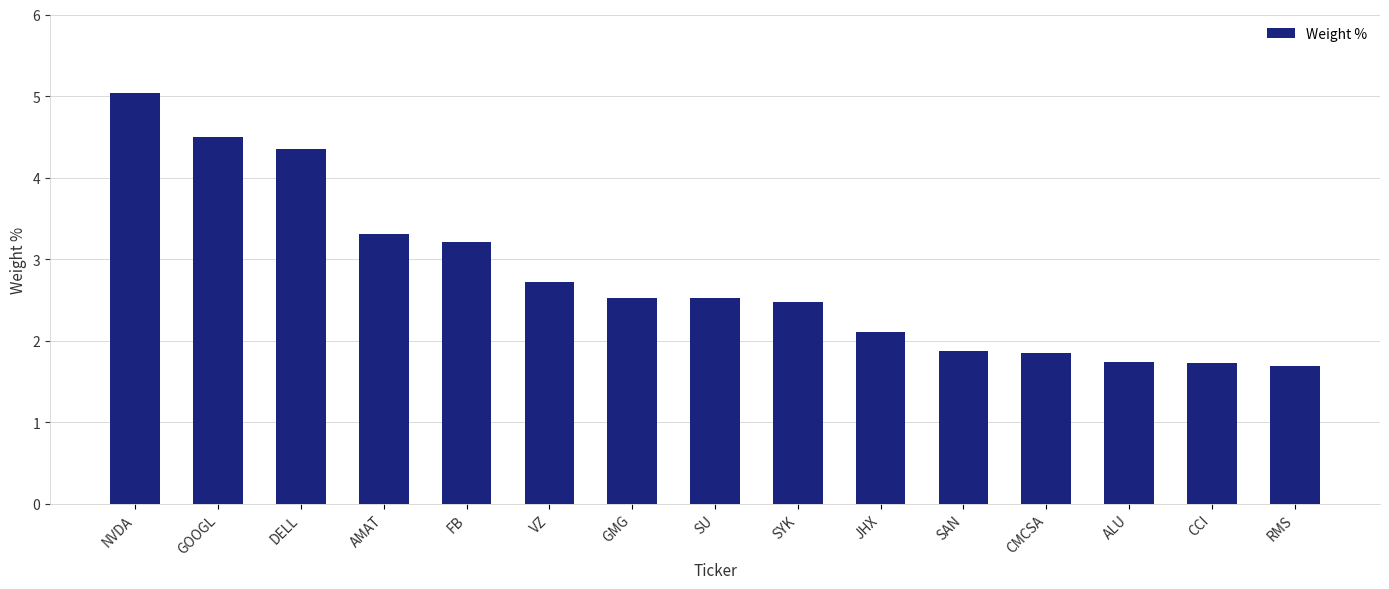

What is the change in value from FB to SYK?

-0.7